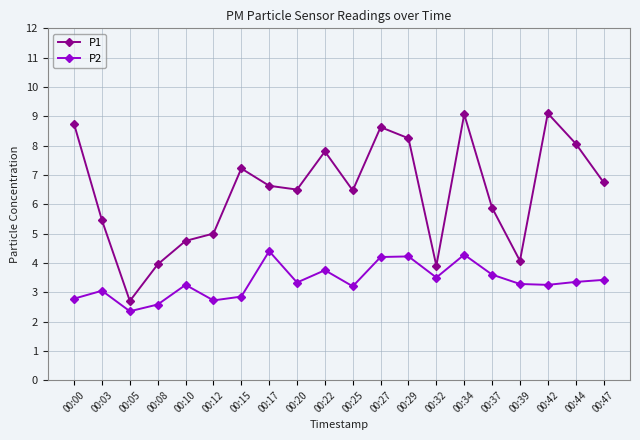

List the series in order of their peak value, highest first.

P1, P2